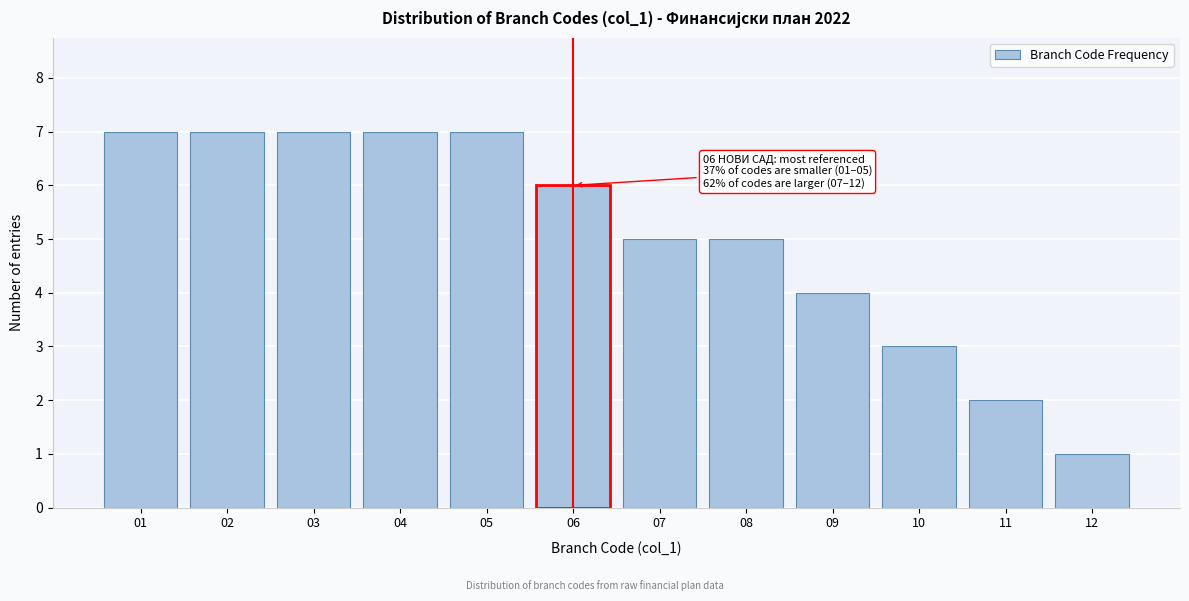

Reading left to right, list all the values displayed in this chart.

01=7	02=7	03=7	04=7	05=7	06=6	07=5	08=5	09=4	10=3	11=2	12=1